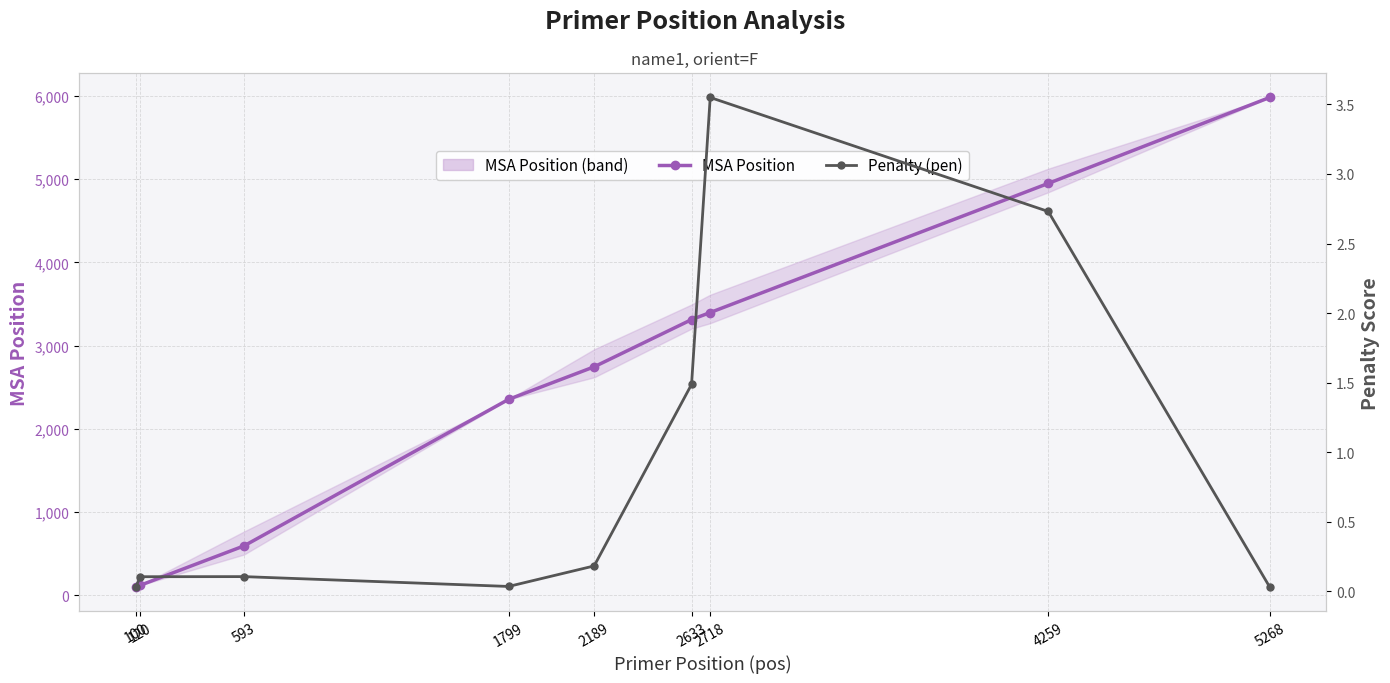

True or false: Penalty (pen) has a value of 3.5 at 2718.

True